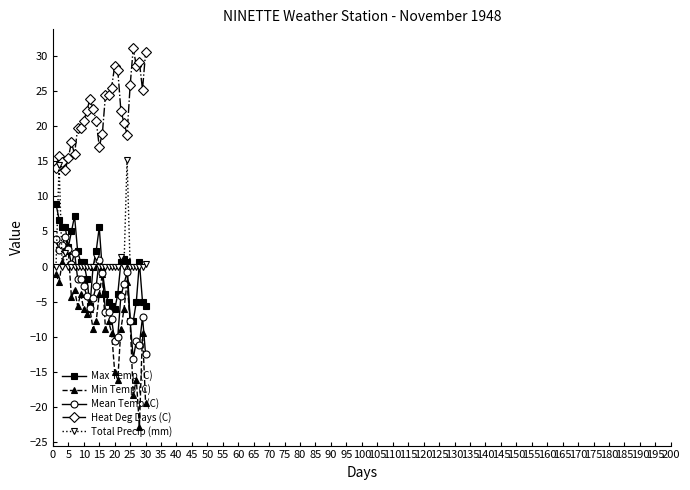

True or false: Min Temp (C) has more than 1 points higher than both neighbors.

True